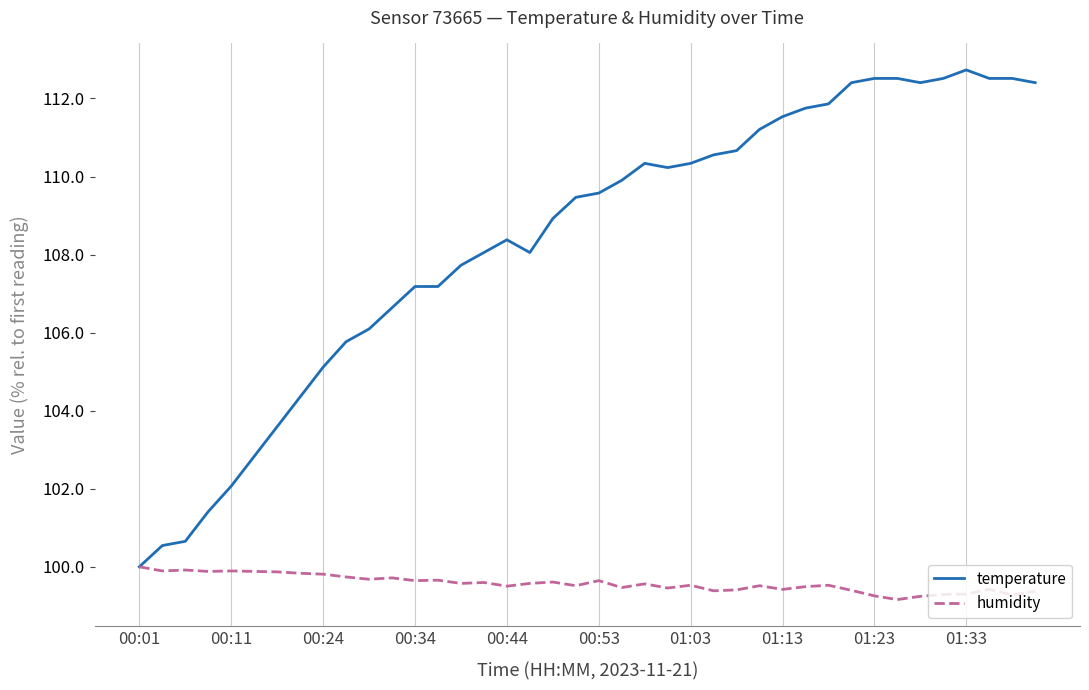

What is the smallest value displayed?

99.2